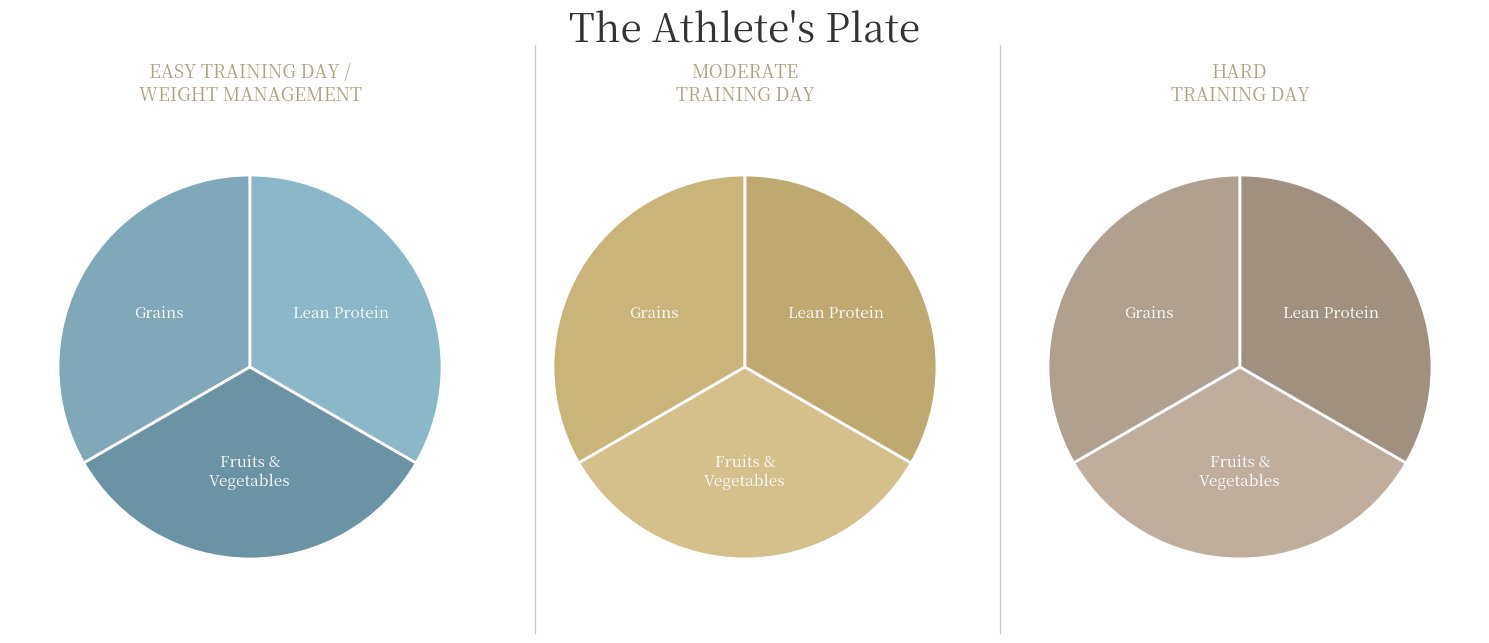

Is there any slice that represents more than half of the pie?

No